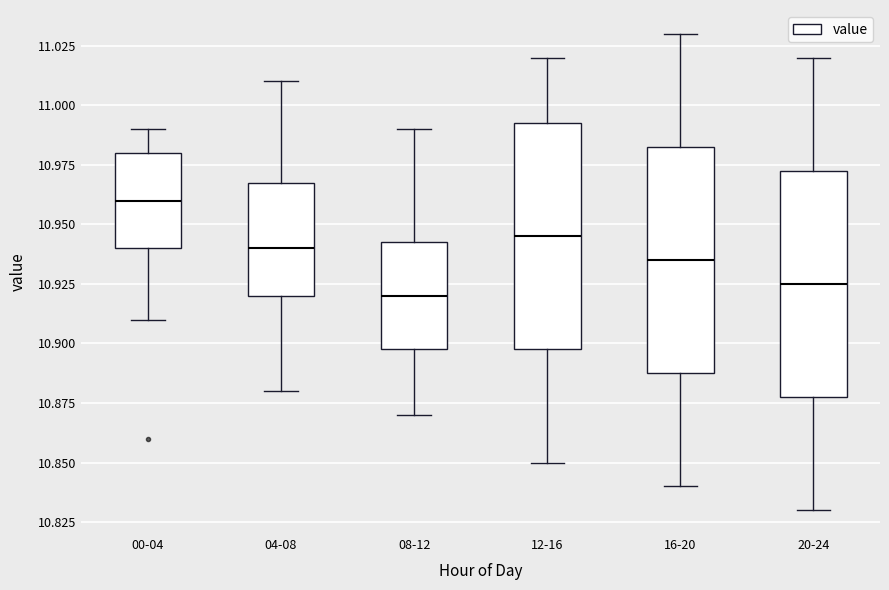

Reading left to right, transcribe this box plot: for each box, give where its median line is, the range the box spans, and where its two whiskers end, as read against the y-axis. The values are not printed on the chart, so give them approximately, as read against the axis.

00-04: median 10.960, box 10.940 to 10.980, whiskers 10.910 to 10.990
04-08: median 10.940, box 10.920 to 10.970, whiskers 10.880 to 11.010
08-12: median 10.920, box 10.900 to 10.945, whiskers 10.870 to 10.990
12-16: median 10.945, box 10.900 to 10.995, whiskers 10.850 to 11.020
16-20: median 10.935, box 10.890 to 10.985, whiskers 10.840 to 11.030
20-24: median 10.925, box 10.880 to 10.975, whiskers 10.830 to 11.020